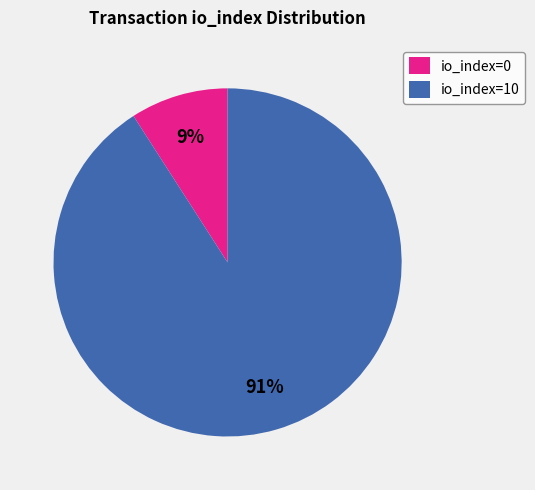

True or false: io_index=0 accounts for 9% of the total.

True